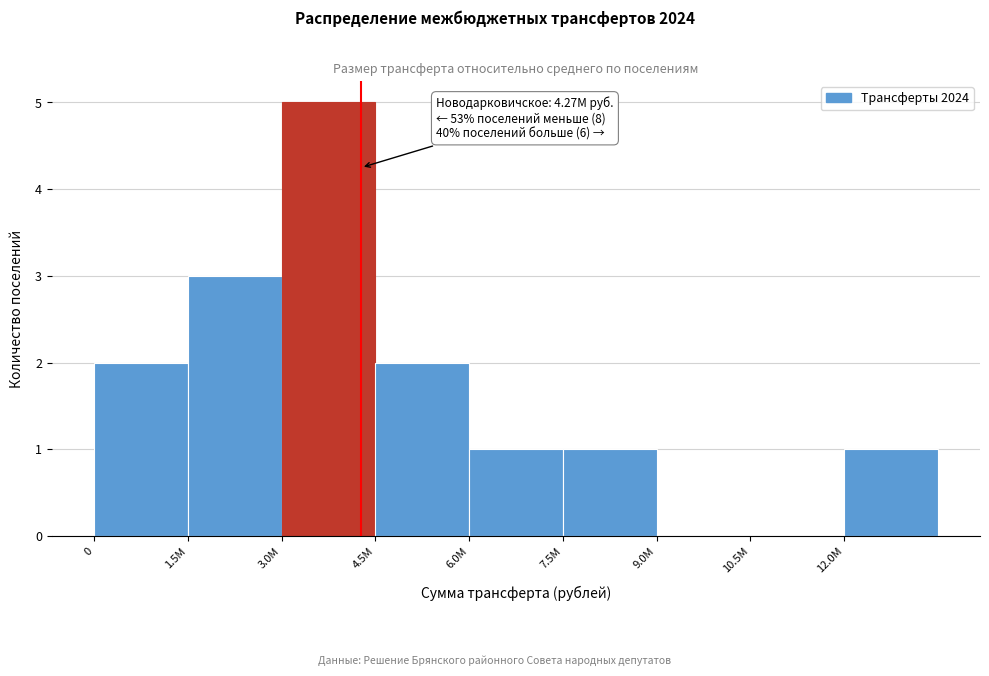

Reading left to right, list all the values displayed in this chart.

0=2	1.5M=3	3.0M=5	4.5M=2	6.0M=1	7.5M=1	9.0M=0	10.5M=0	12.0M=1